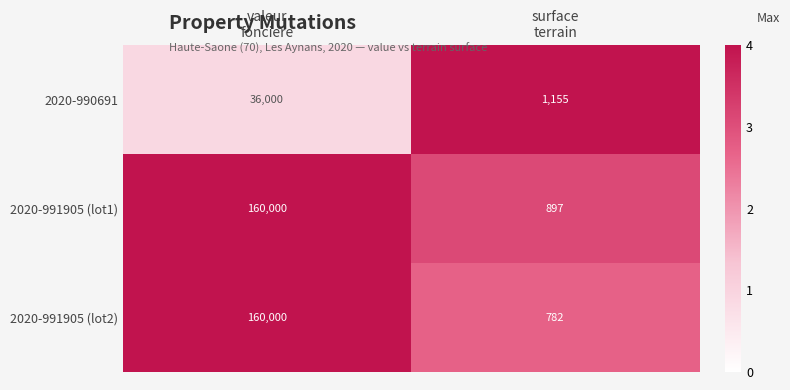

What is the average value of the 2020-991905 (lot2) series?

80391